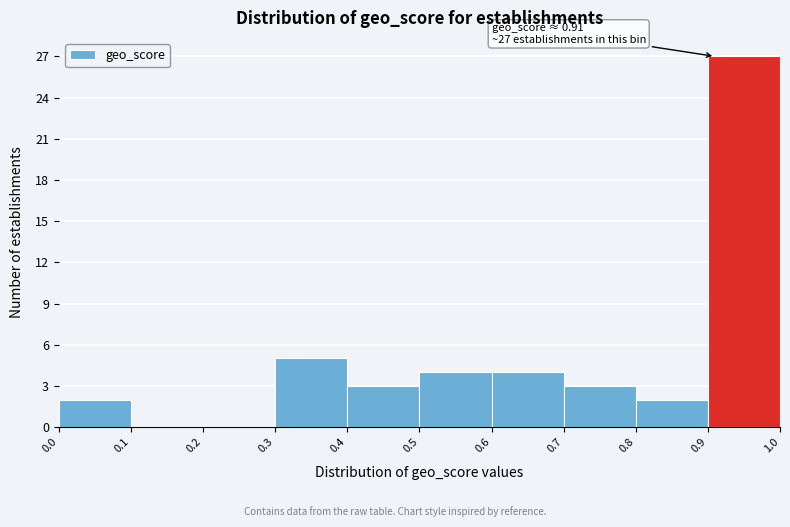

Over which range of the x-axis is the bar tallest?

0.9 to 1.0